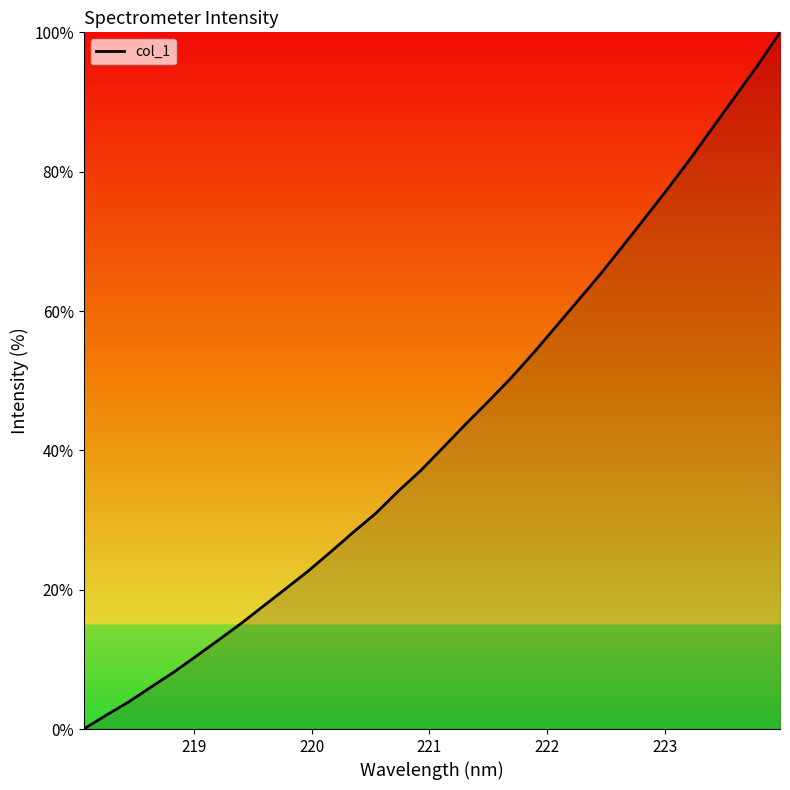

What is the difference between the maximum and minimum values?

100.0